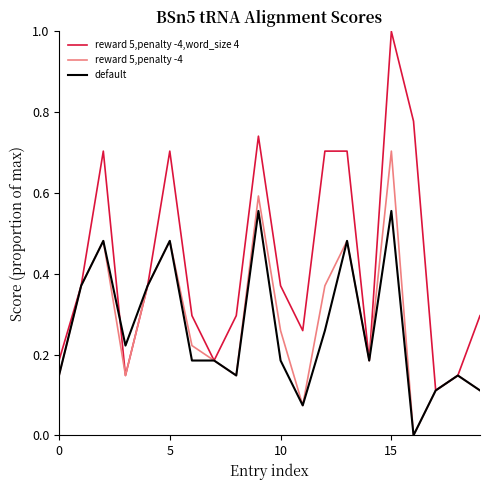

At how many categories does at least one series exceed 0?

20